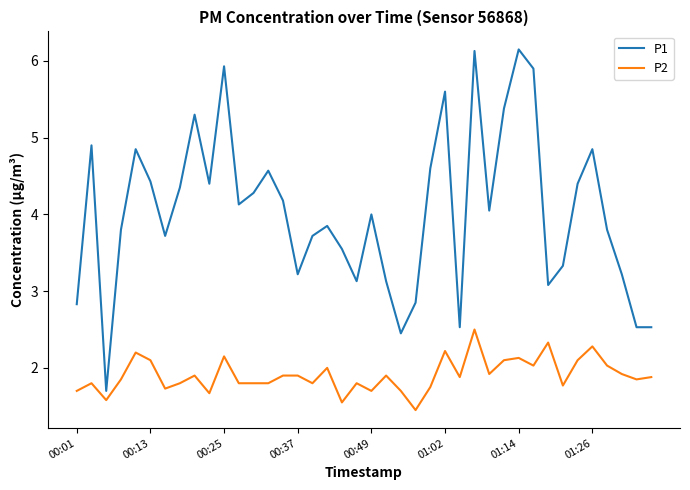

Rank the series by their average value, from highest to lowest.

P1, P2